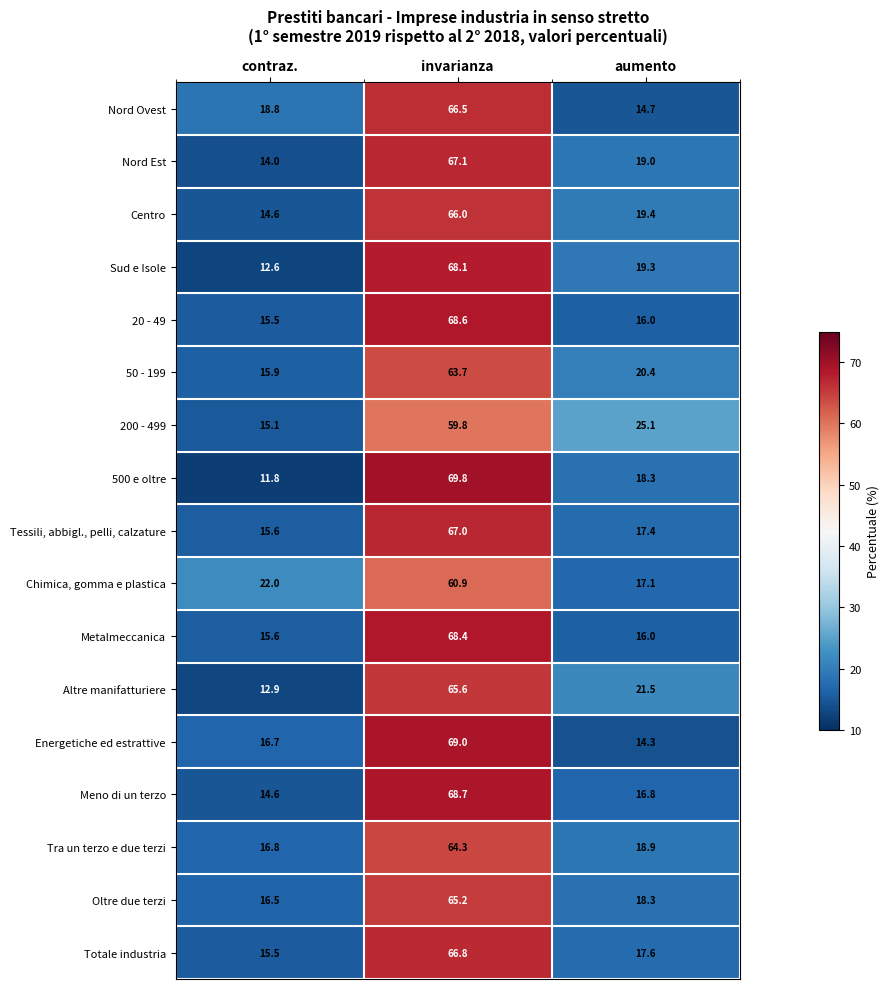

What is the difference between the maximum and minimum values in the Metalmeccanica series?

52.8